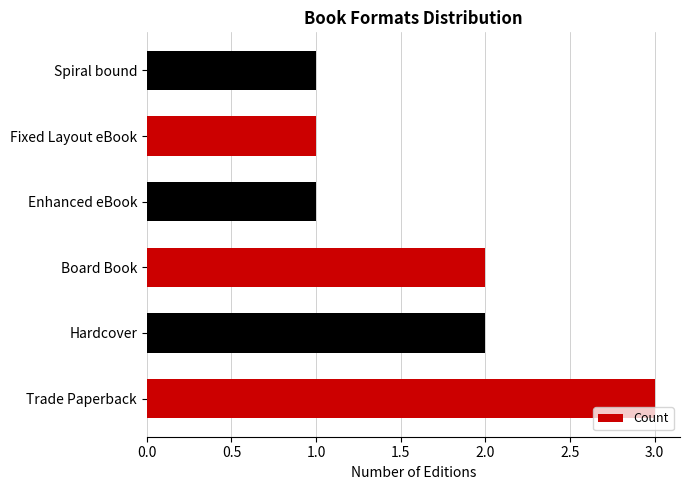

True or false: the data shows 3 at Trade Paperback.

True